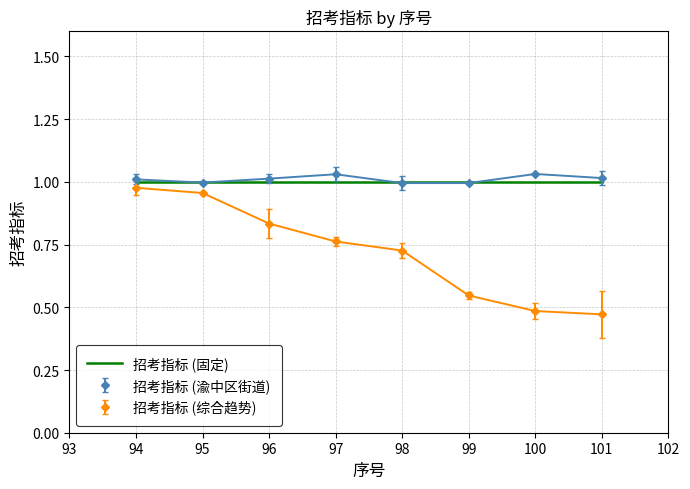

Which series has the largest range (max minus min)?

招考指标 (综合趋势)